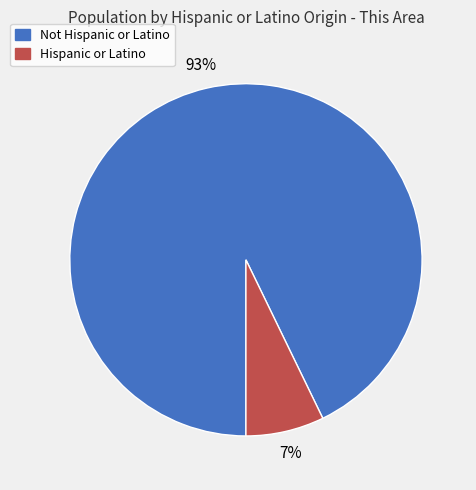

Which category has the smallest portion of the pie?

Hispanic or Latino